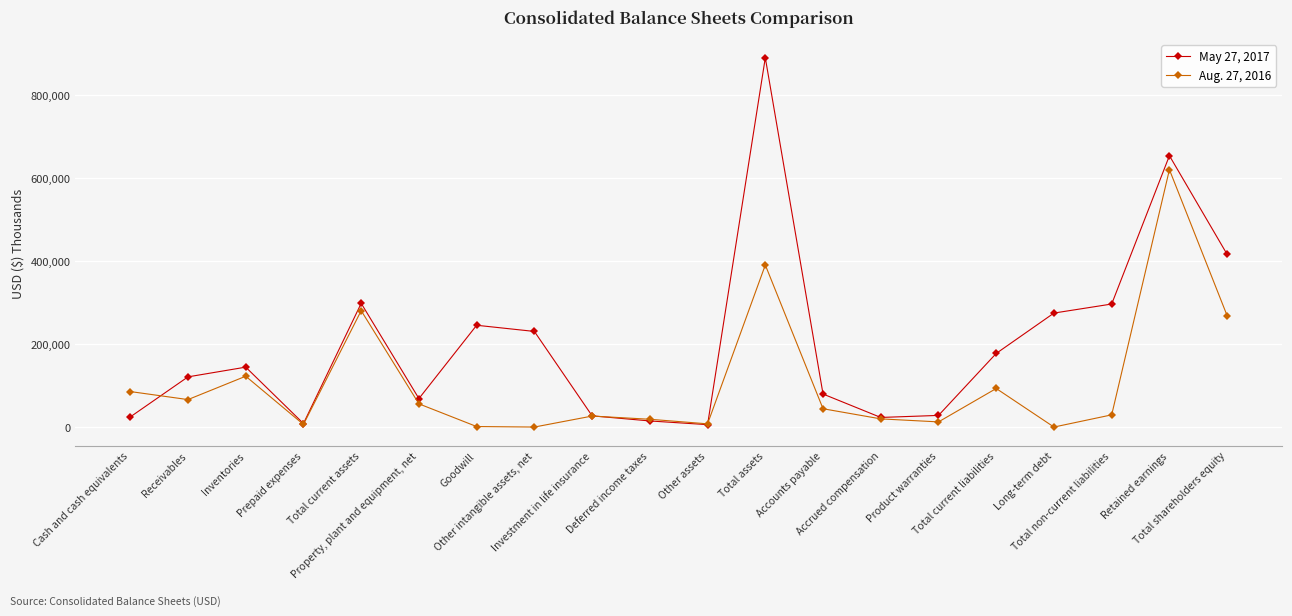

Where is the first local maximum for Aug. 27, 2016?

Inventories